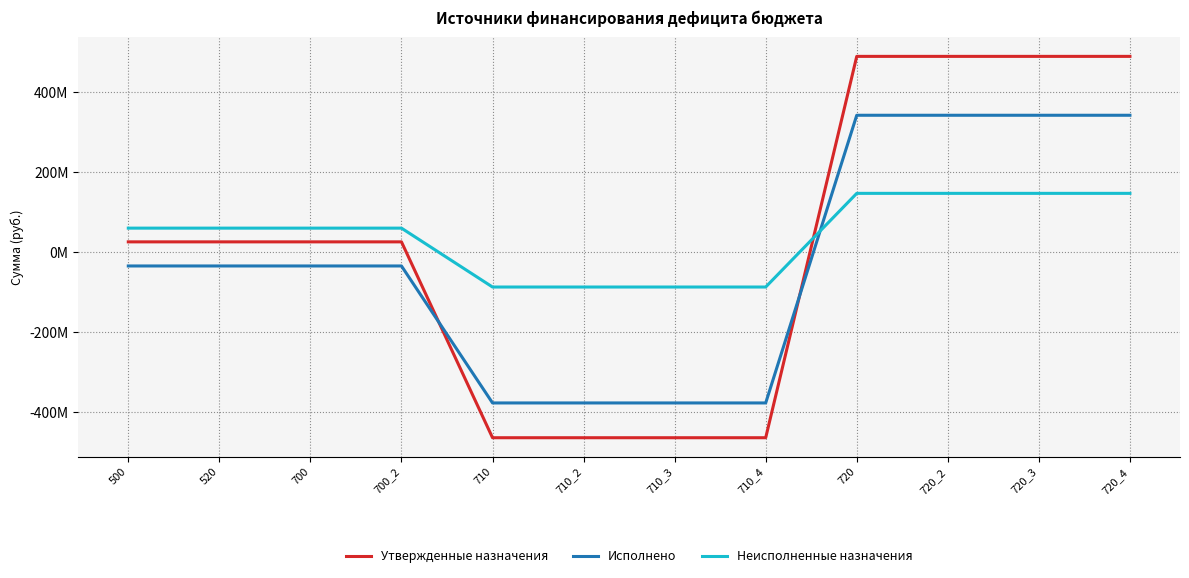

What is the smallest value displayed?

-463814528.9